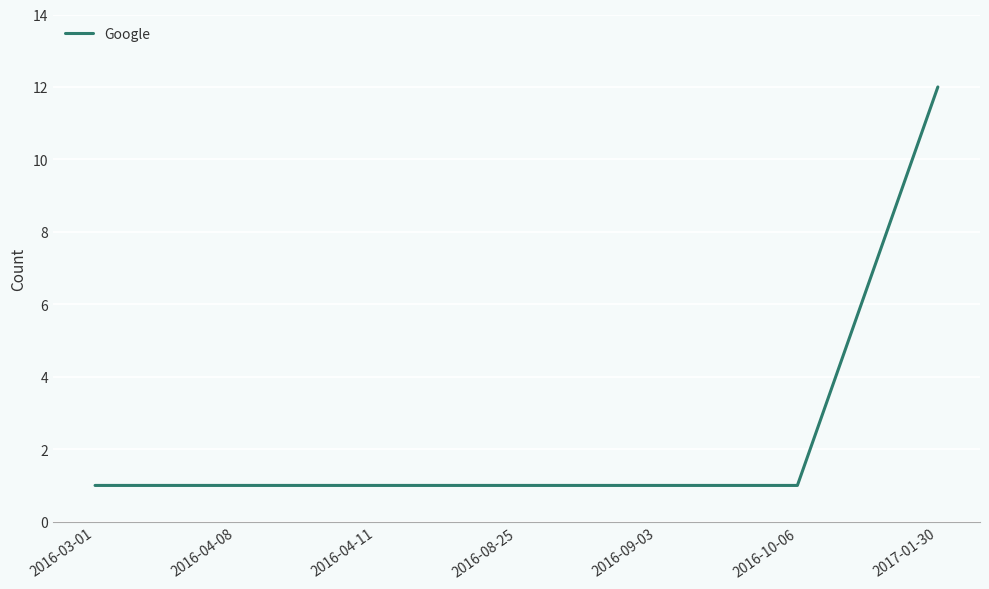

The value at 2016-04-11 is 1. True or false?

True